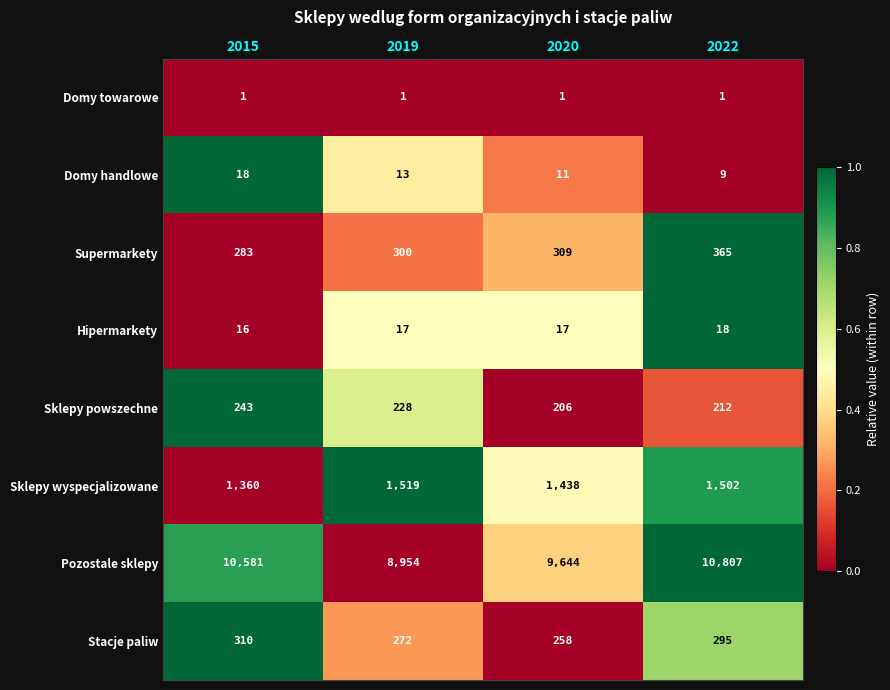

What is the difference between the Sklepy powszechne values at 2020 and 2019?

22